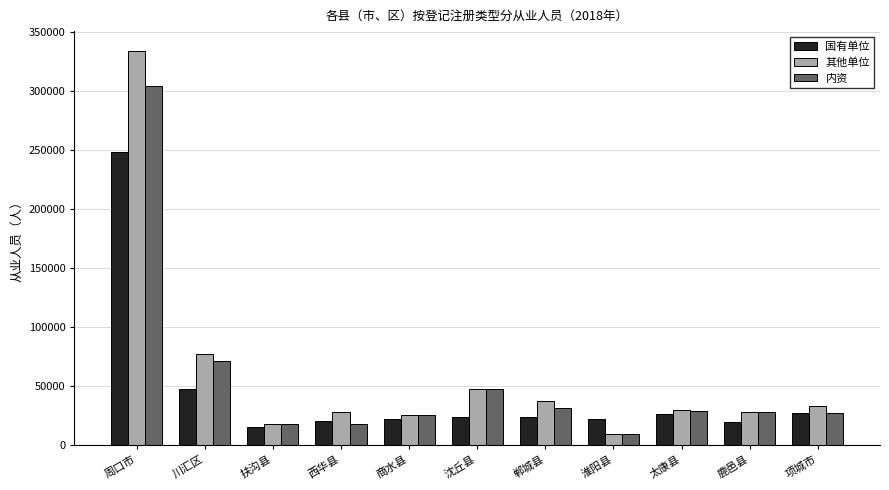

Where is 内资 nearest to the value 156388?

川汇区